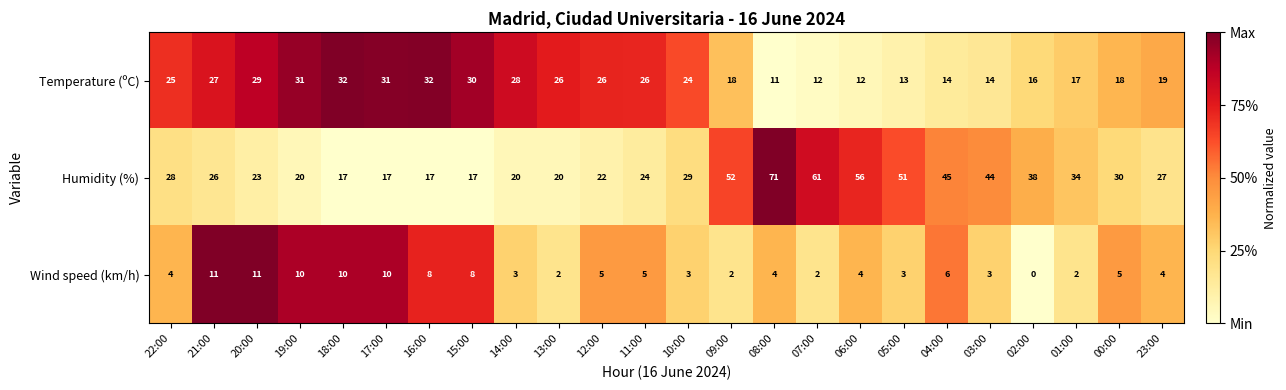

Which series has the largest total across all categories?

Humidity (%)